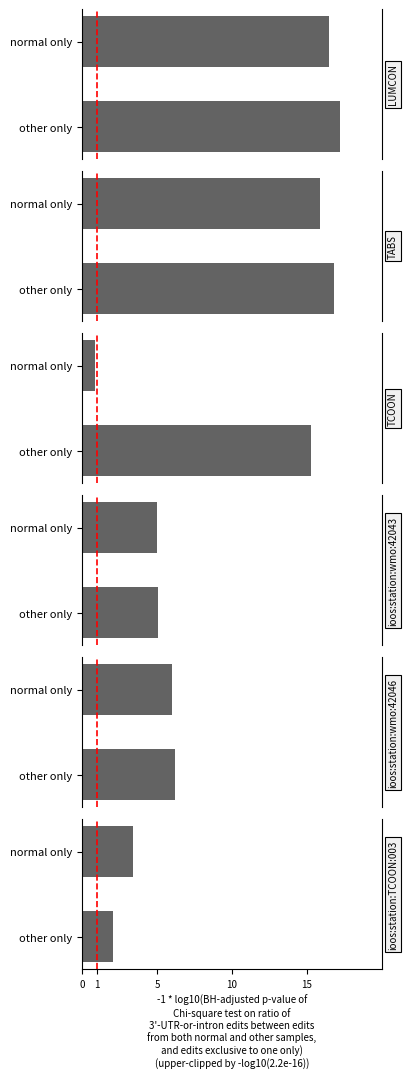

How many bars are there in total?

12